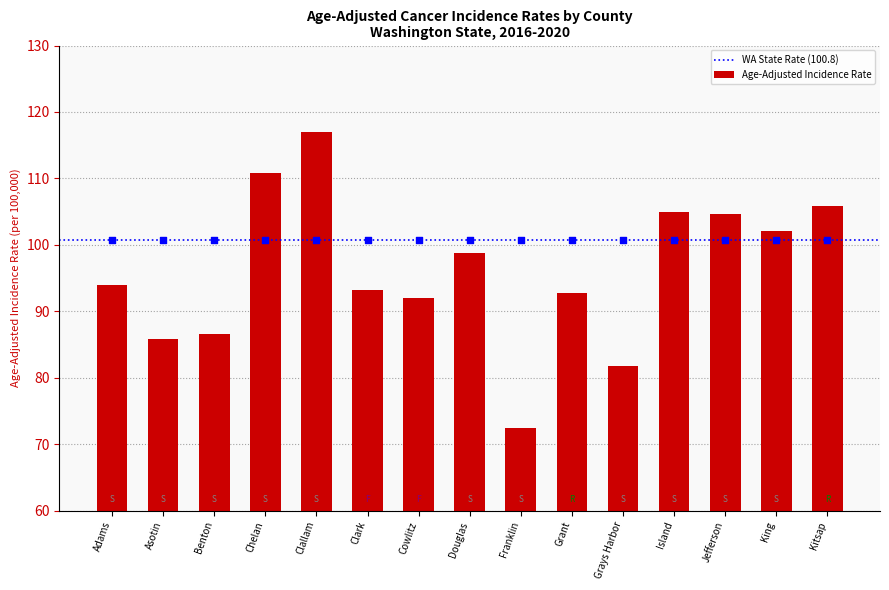

Approximately how many times larger is the value at Adams compared to Chelan?

0.8